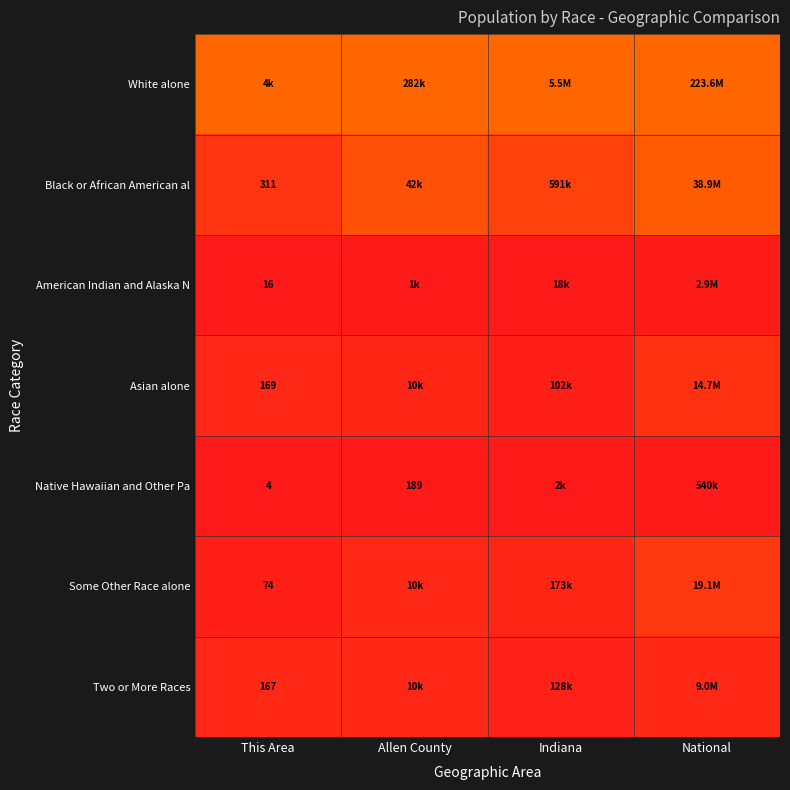

Is the value of Two or More Races at This Area greater than the value of Black or African American al at This Area?

No